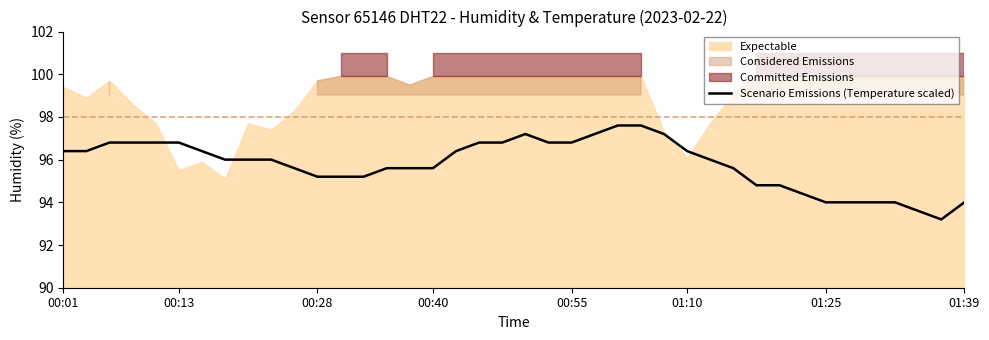

Reading left to right, transcribe all the data shown in this chart.

96.4	96.4	96.8	96.8	96.8	96.8	96.4	96.0	96.0	96.0	95.6	95.2	95.2	95.2	95.6	95.6	95.6	96.4	96.8	96.8	97.2	96.8	96.8	97.2	97.6	97.6	97.2	96.4	96.0	95.6	94.8	94.8	94.4	94.0	94.0	94.0	94.0	93.6	93.2	94.0